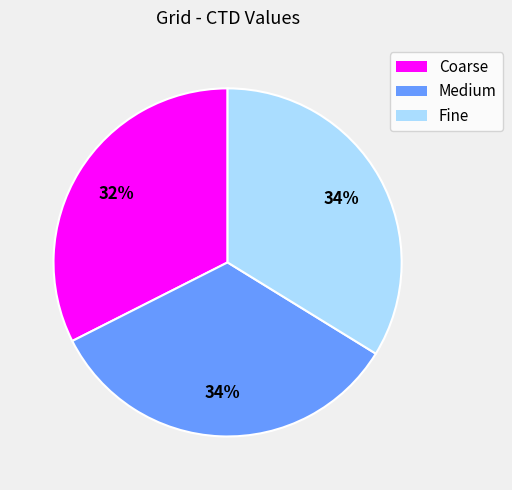

Does any single category account for the majority?

No